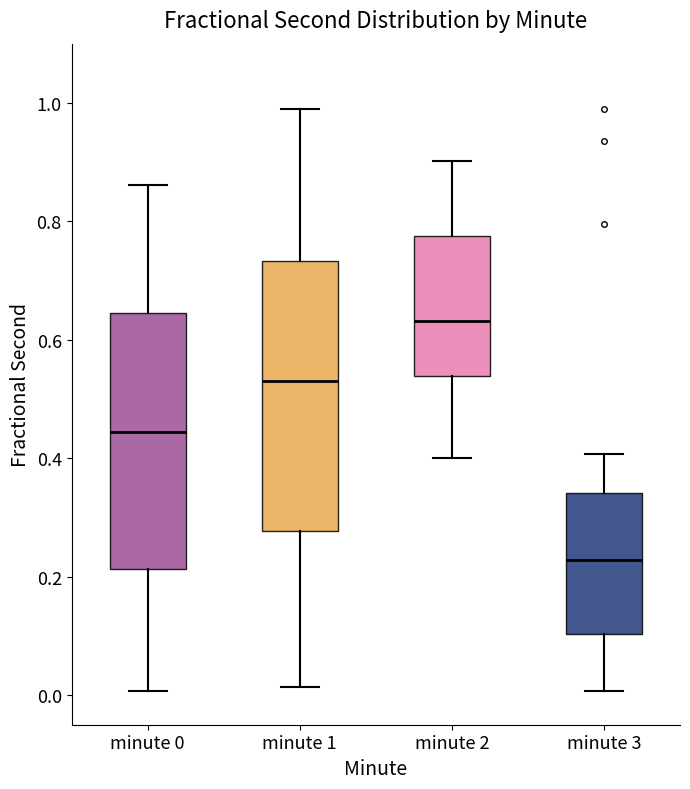

Reading left to right, read every box against the y-axis: the position of its median line, the range the box covers, and the ends of its whiskers. The values are not printed on the chart, so give them approximately, as read against the axis.

minute 0: median 0.44, box 0.22 to 0.64, whiskers 0.00 to 0.86
minute 1: median 0.54, box 0.28 to 0.74, whiskers 0.02 to 0.98
minute 2: median 0.64, box 0.54 to 0.78, whiskers 0.40 to 0.90
minute 3: median 0.22, box 0.10 to 0.34, whiskers 0.00 to 0.40